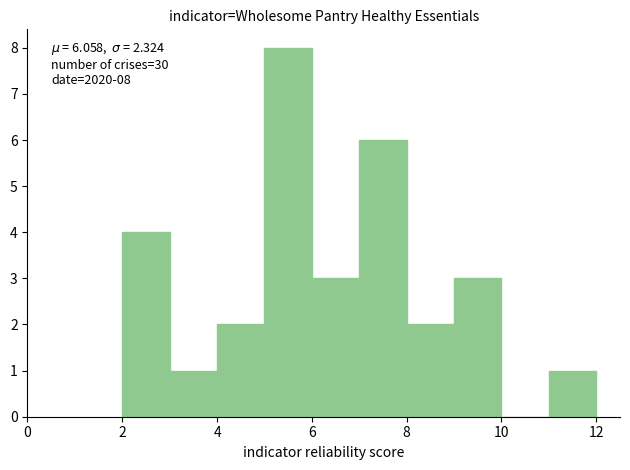

Over which range of the x-axis is the bar tallest?

5 to 6